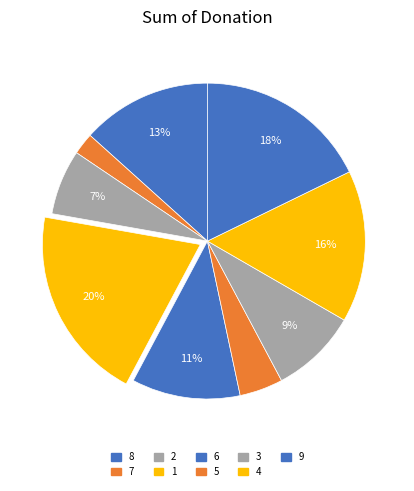

Is there a majority slice in this chart?

No